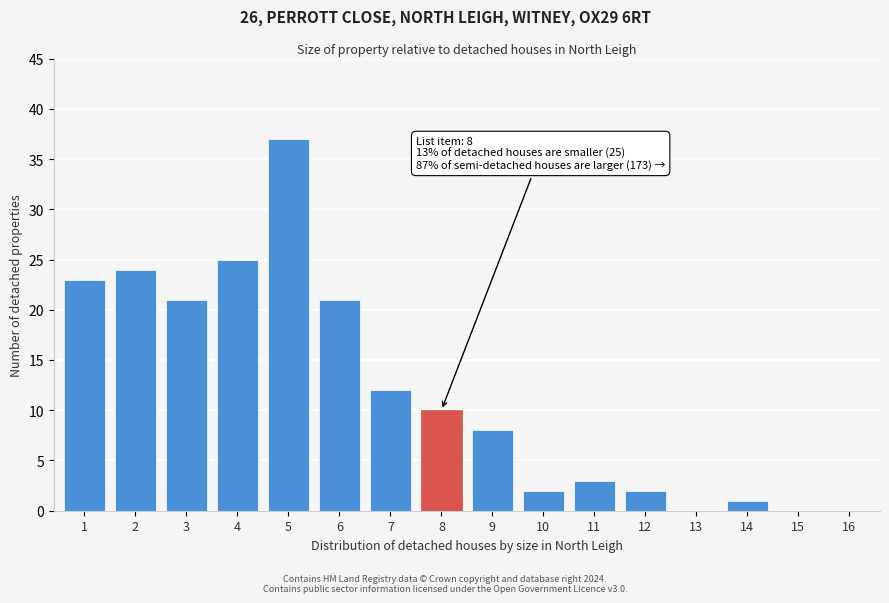

Reading left to right, list all the values displayed in this chart.

1=23	2=24	3=21	4=25	5=37	6=21	7=12	8=10	9=8	10=2	11=3	12=2	13=0	14=1	15=0	16=0